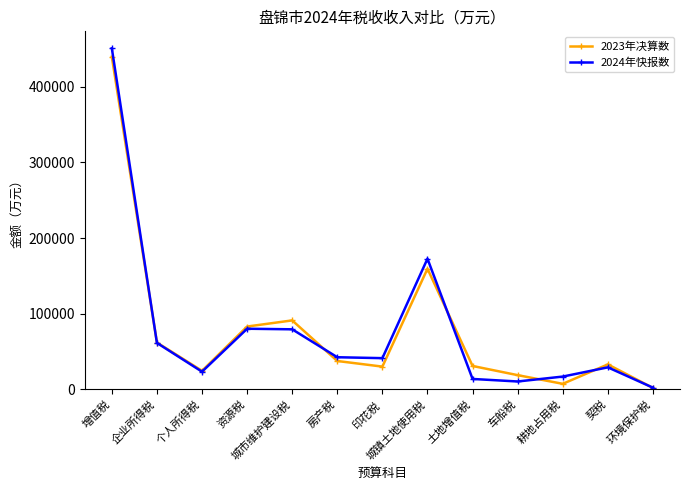

Which series has the widest spread of values?

2024年快报数